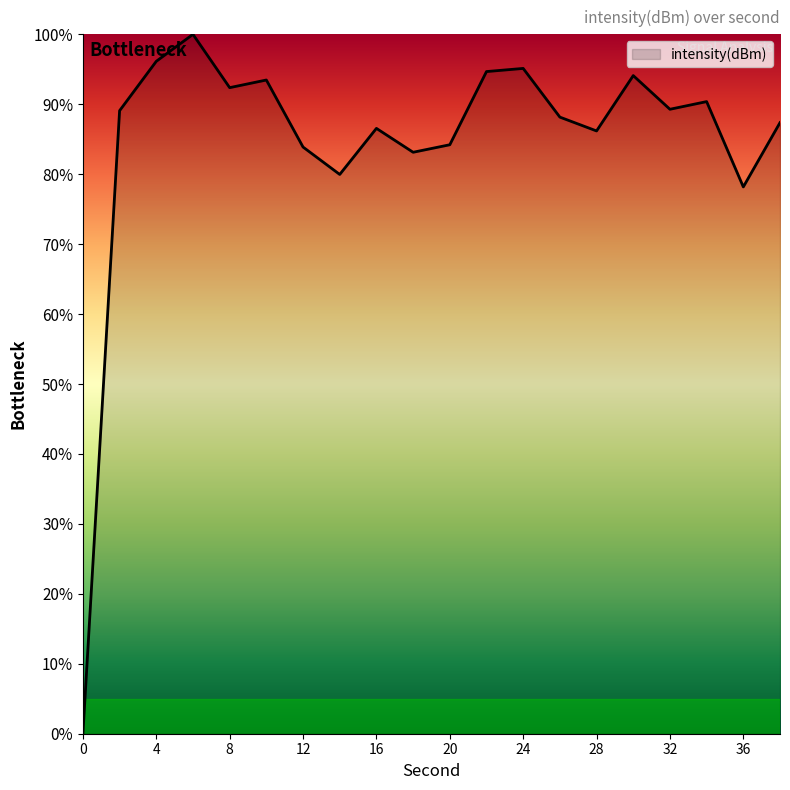

What is the difference between the maximum and minimum values?

100.0